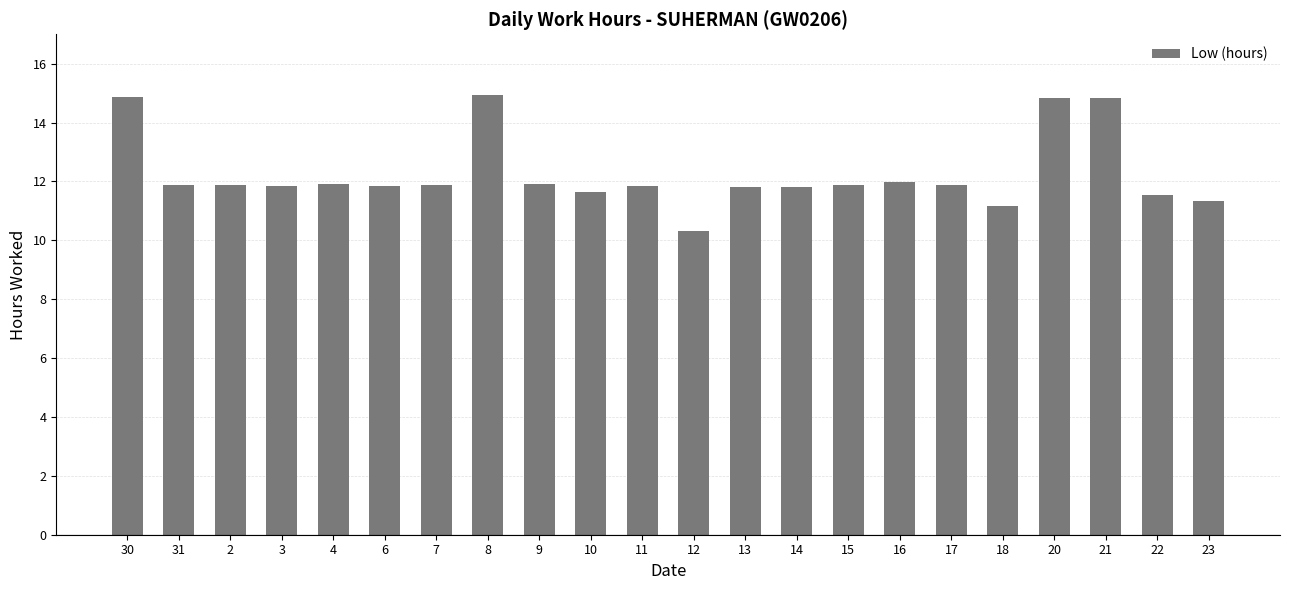

Are the bars grouped side by side (vs. stacked)?

No